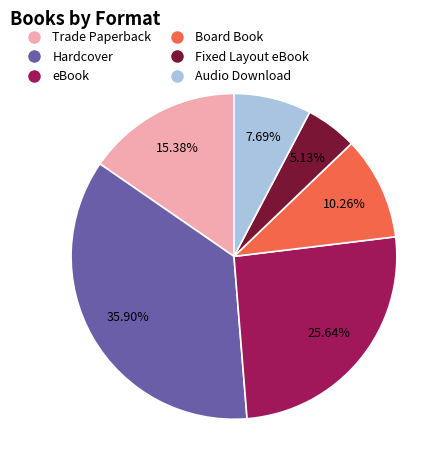

Is there a majority slice in this chart?

No